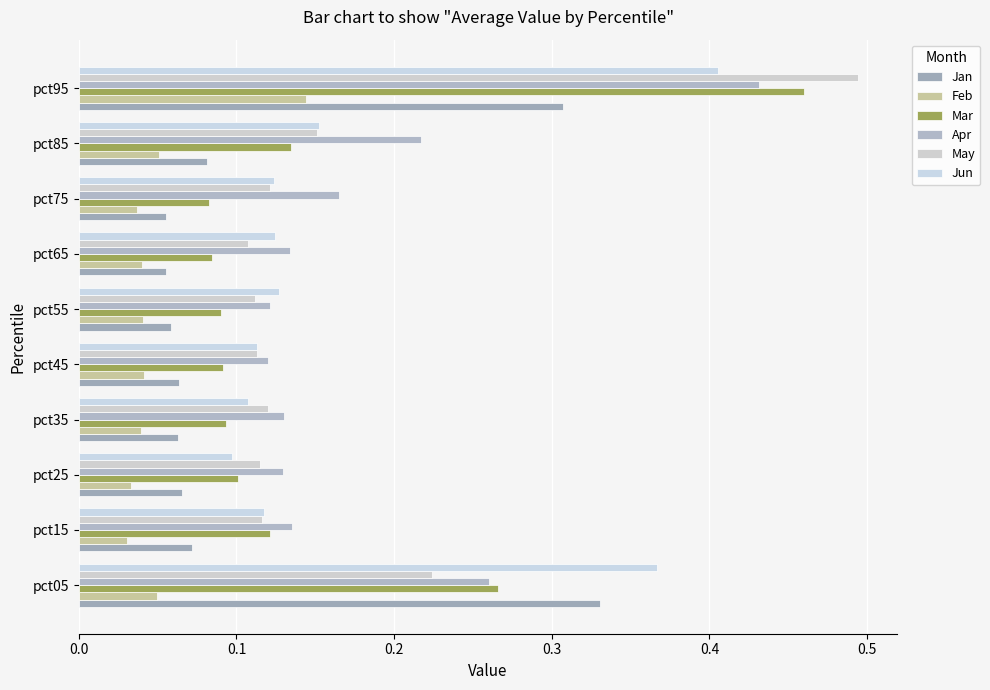

At how many categories does at least one series exceed 0?

10